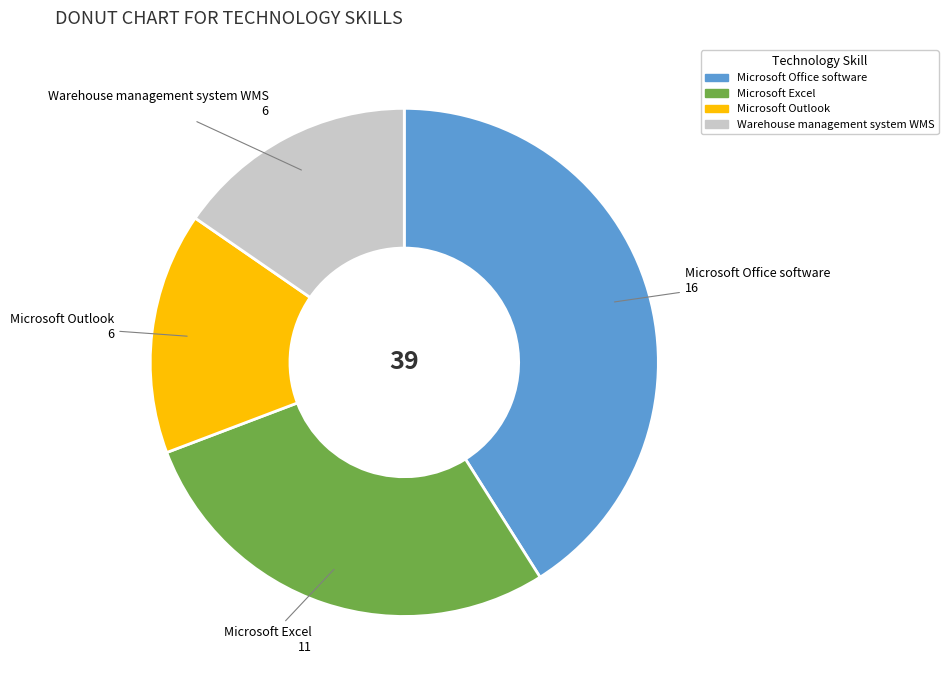

Does Warehouse management system WMS represent more than half of the total?

No